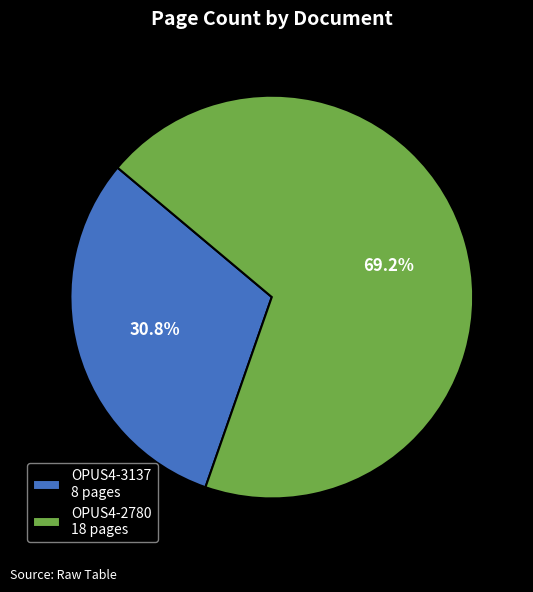

Is it true that OPUS4-2780 is 80% of the pie?

False